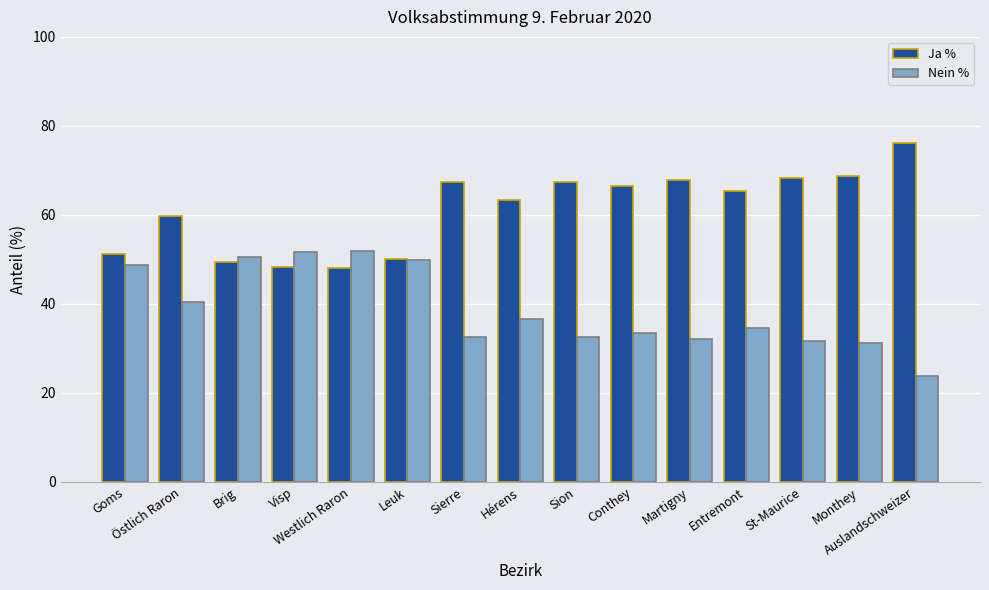

True or false: Ja % has a value of 59.7 at Östlich Raron.

True